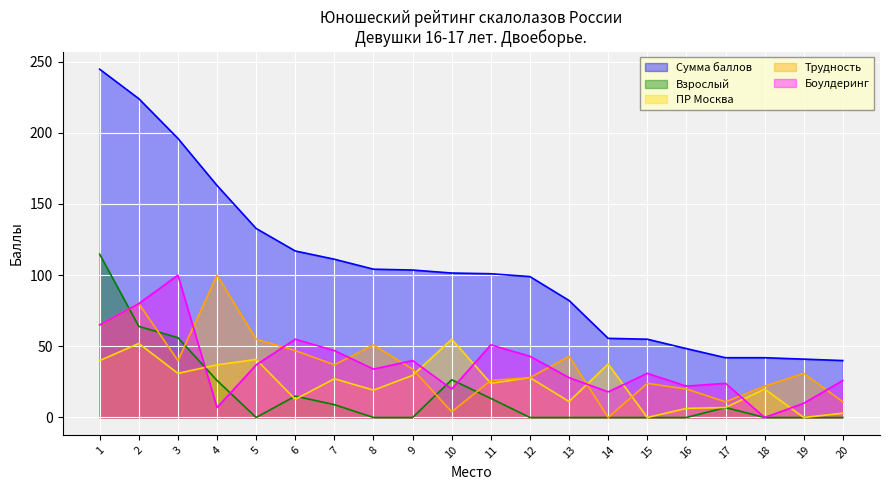

Which series ends up on top after the final intersection of Трудность and Взрослый?

Трудность